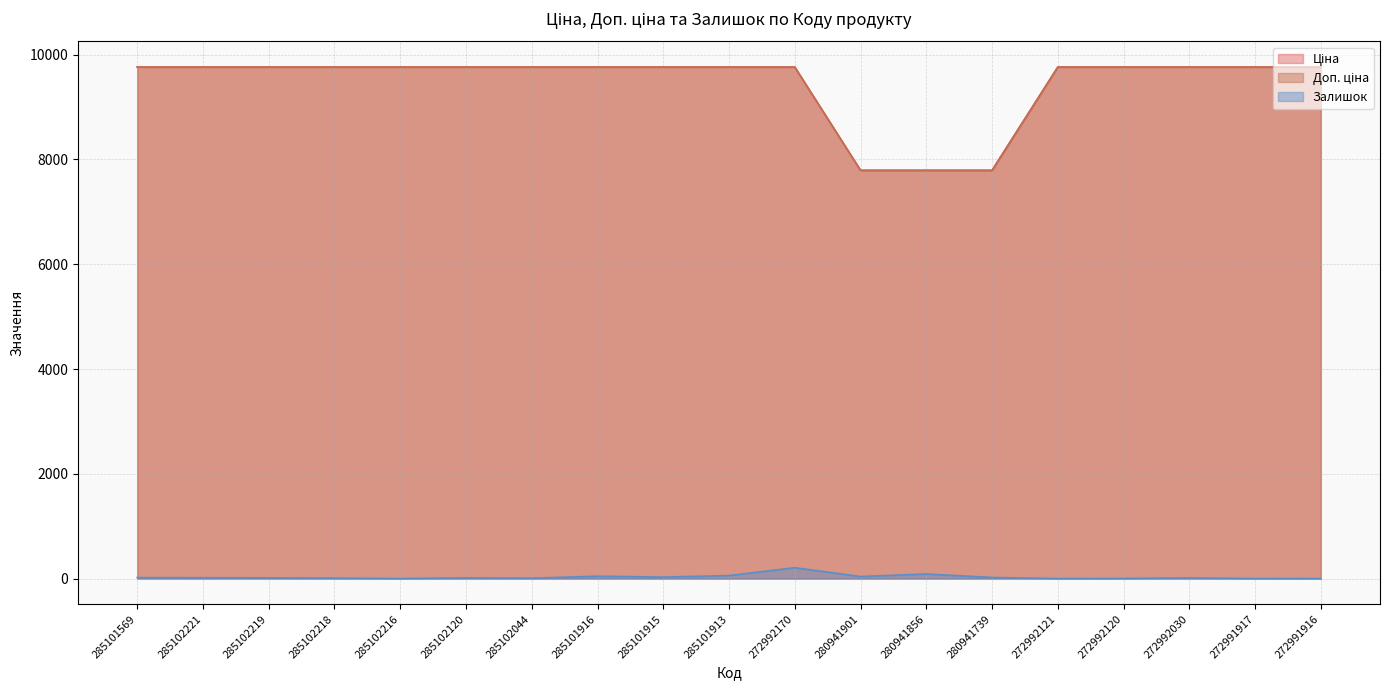

Which category has the lowest value across all series?

285102216